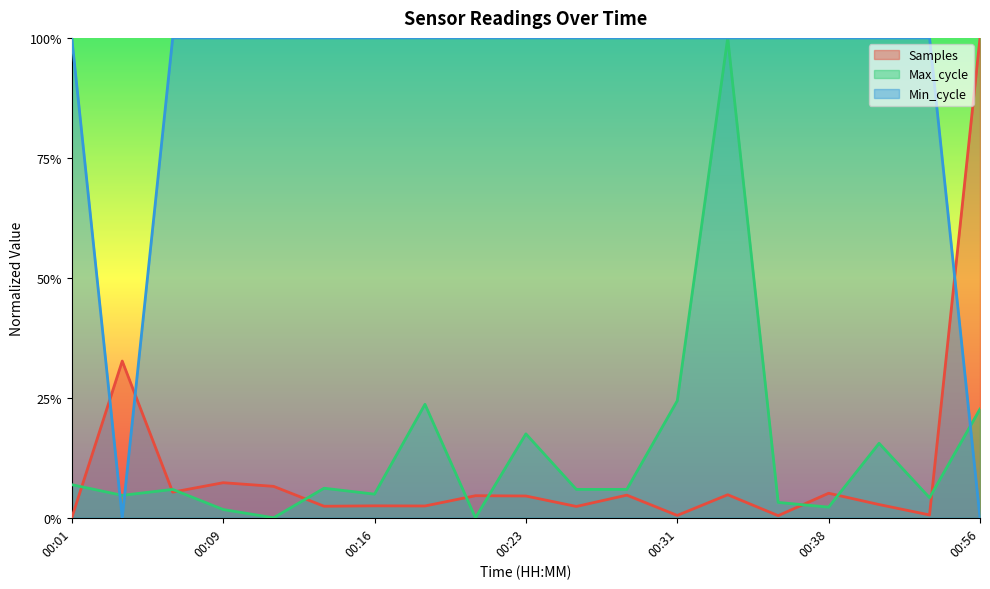

True or false: Min_cycle has more than 1 points higher than both neighbors.

False